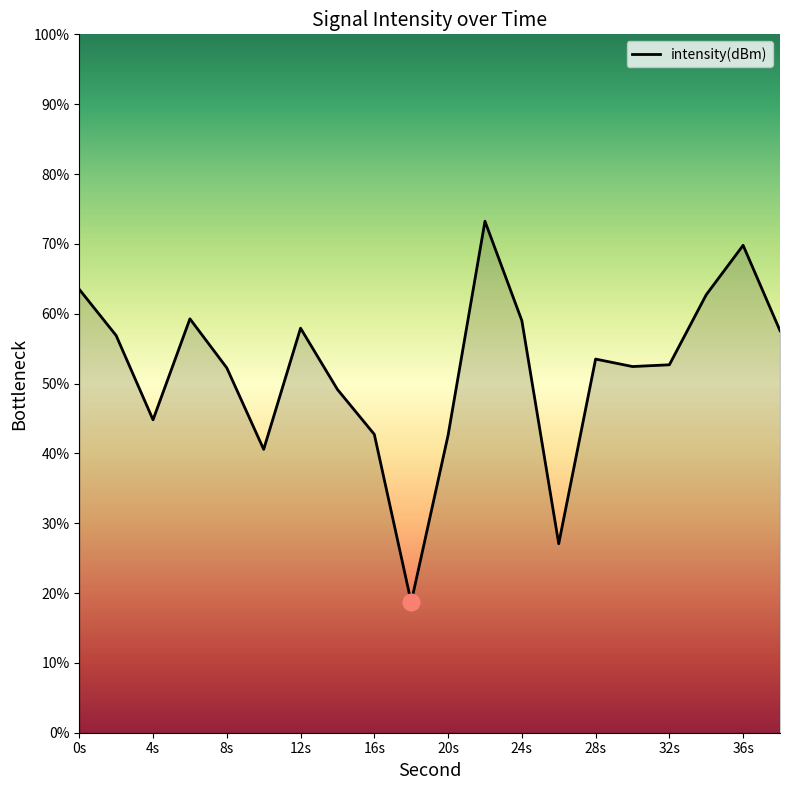

What is the greatest value displayed?

73.2